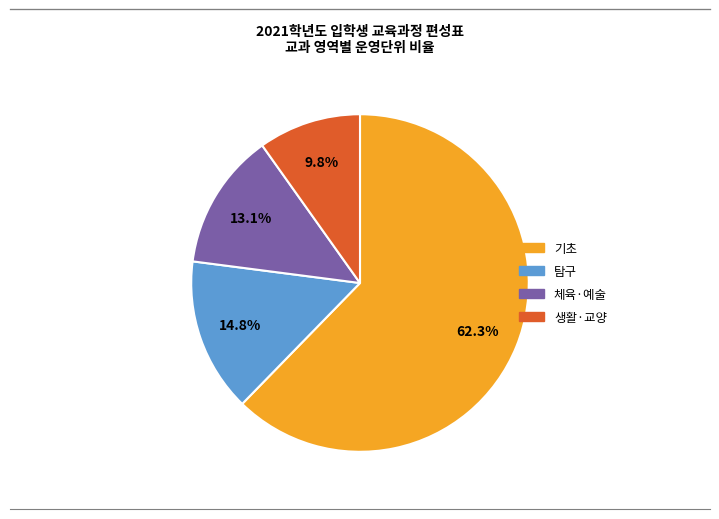

Rank the categories by value from lowest to highest.

생활·교양, 체육·예술, 탐구, 기초